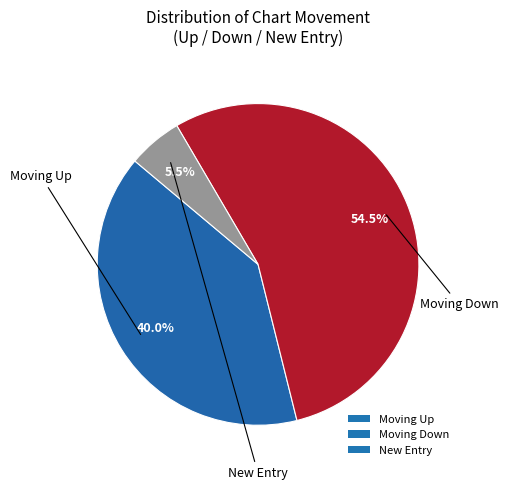

Do New Entry and Moving Down together represent more than half of the pie?

Yes